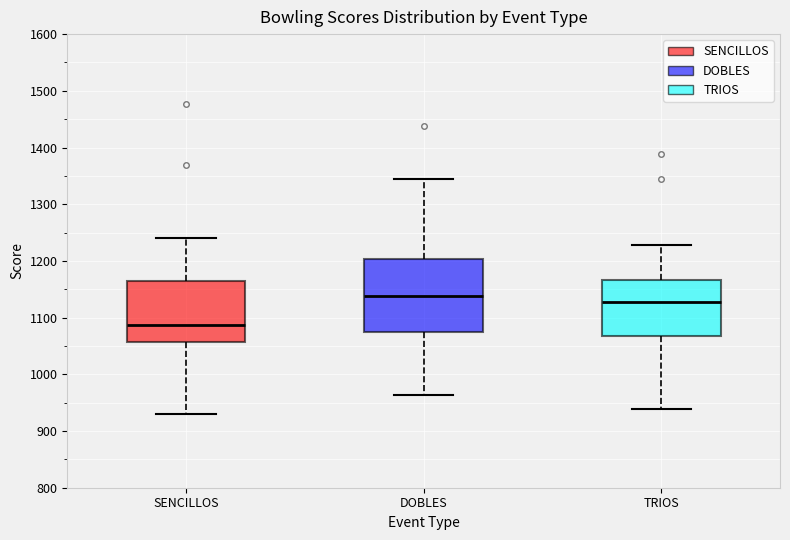

Which box's median line is the highest?

DOBLES